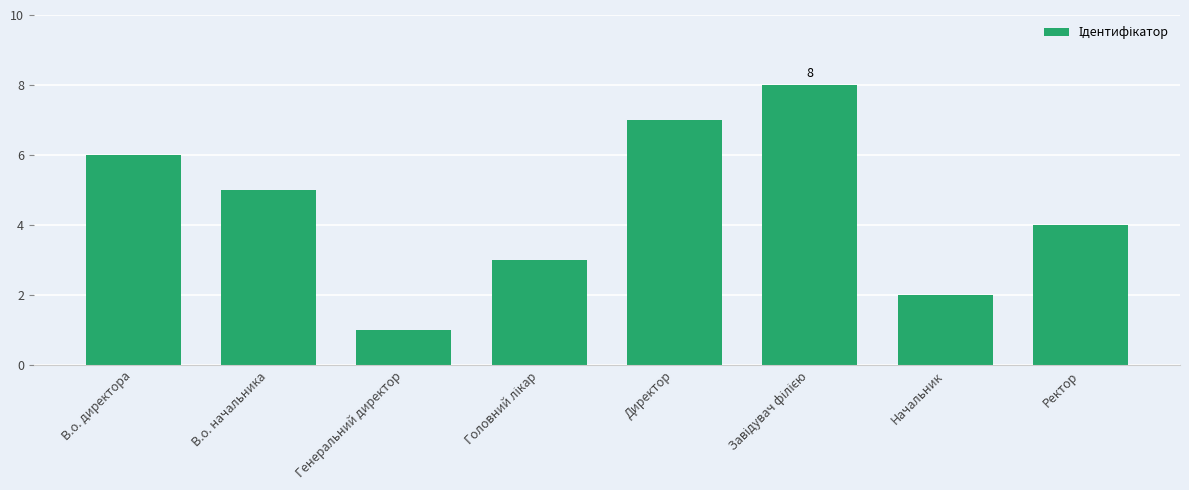

The chart shows a value of 2 at Генеральний директор. True or false?

False